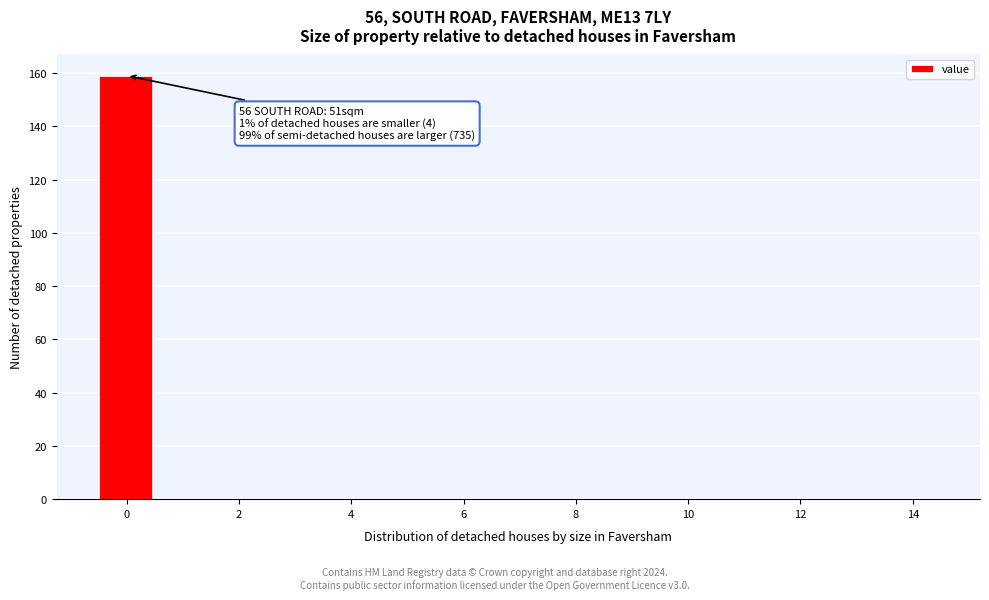

Over which range of the x-axis is the bar tallest?

-0.5 to 0.5